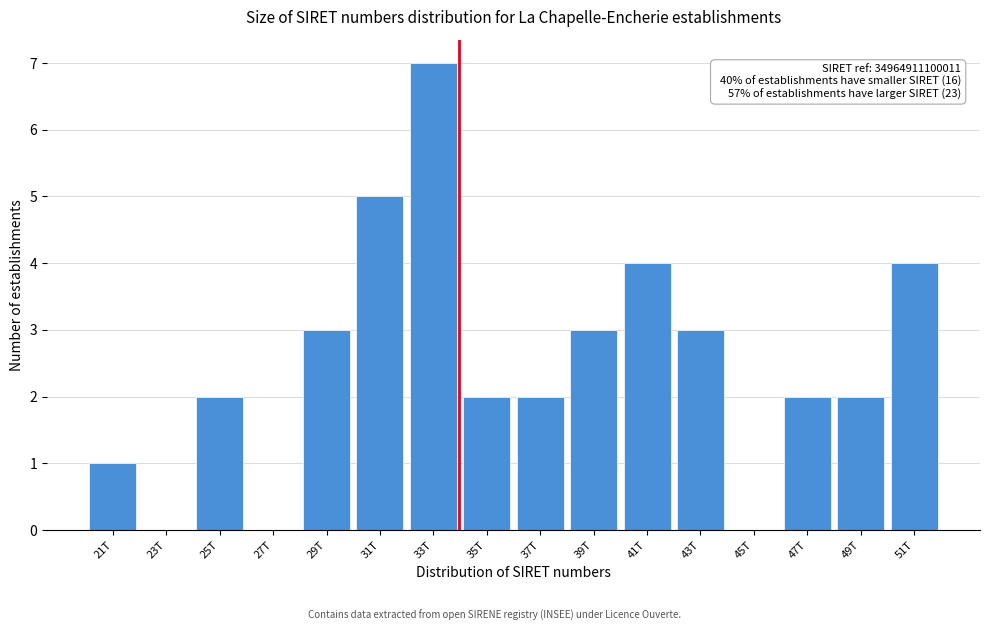

Reading right to left, list all the values displayed in this chart.

51T=4	49T=2	47T=2	45T=0	43T=3	41T=4	39T=3	37T=2	35T=2	33T=7	31T=5	29T=3	27T=0	25T=2	23T=0	21T=1